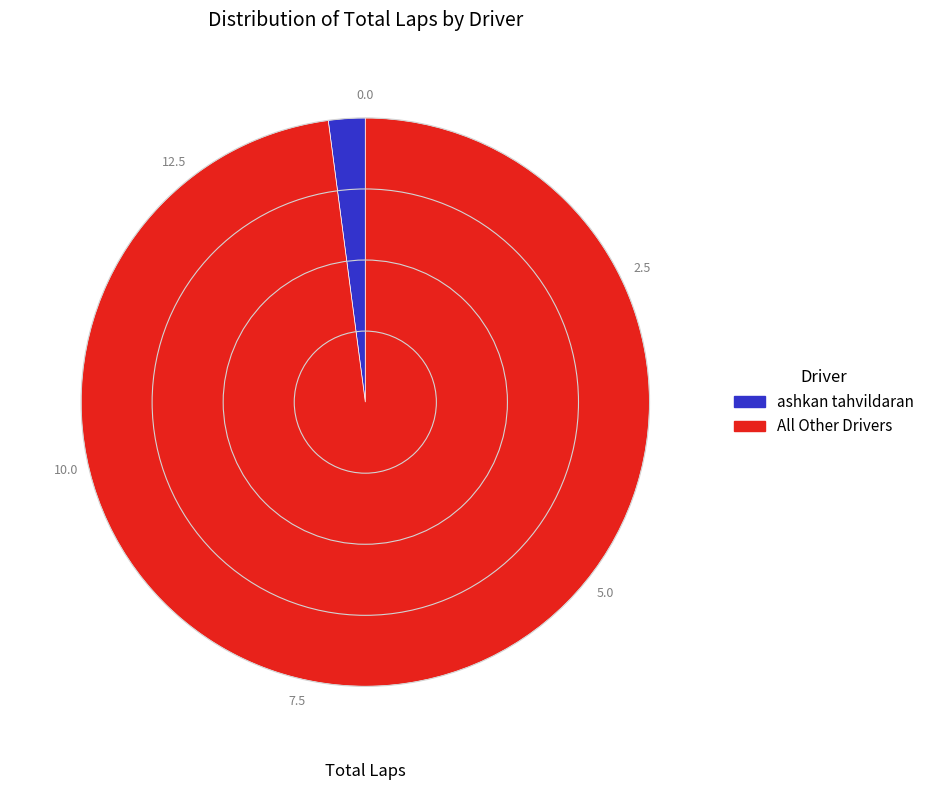

Which category accounts for the majority?

All Other Drivers